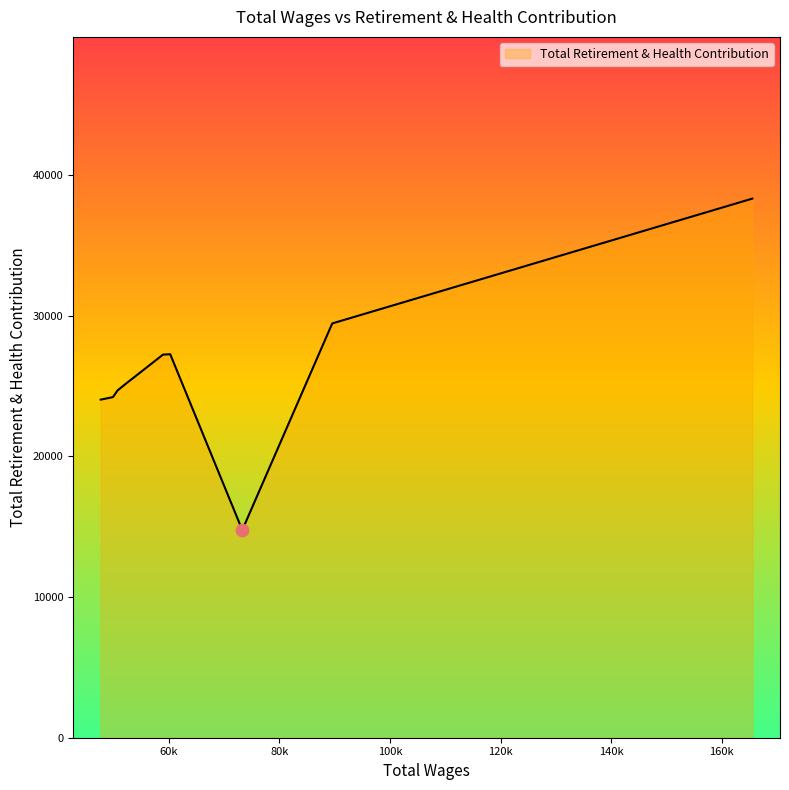

What is the greatest value displayed?

38314